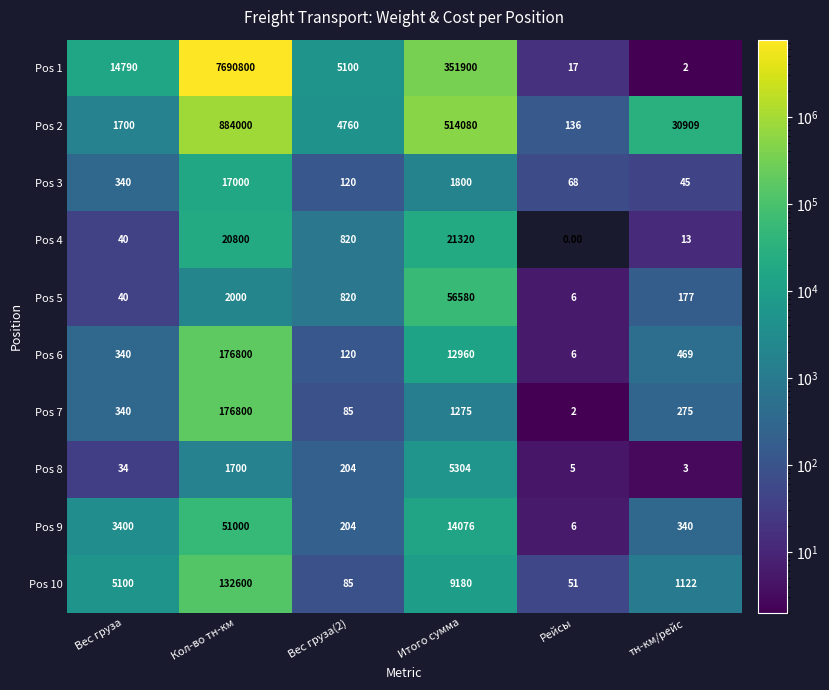

How many data points in Pos 7 are less than 340?

3